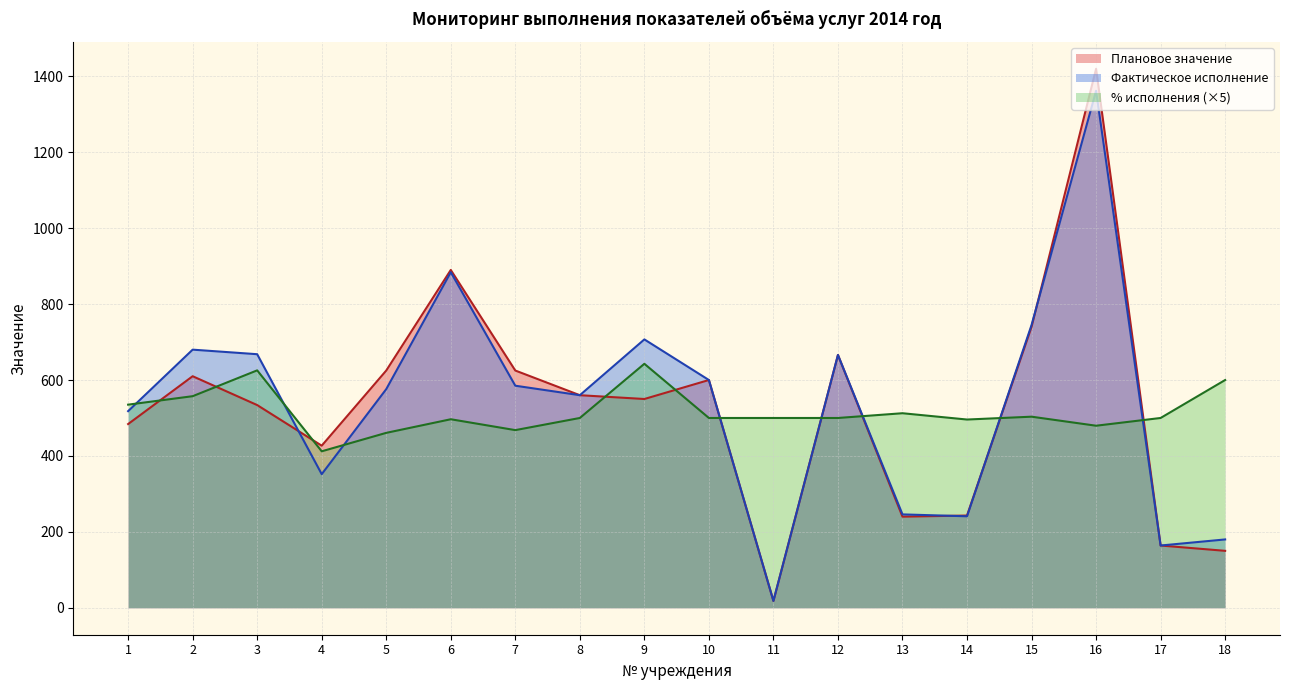

What are all the series names shown in the legend?

Плановое значение, Фактическое исполнение, % исполнения (×5)